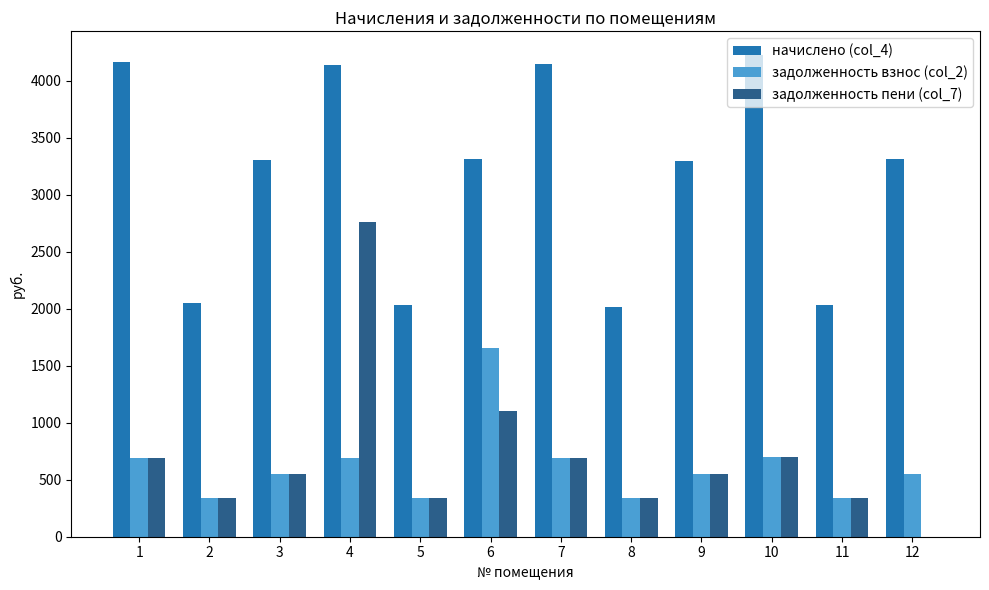

What is the sum of the задолженность пени (col_7) values at 2 and 11?

680.2